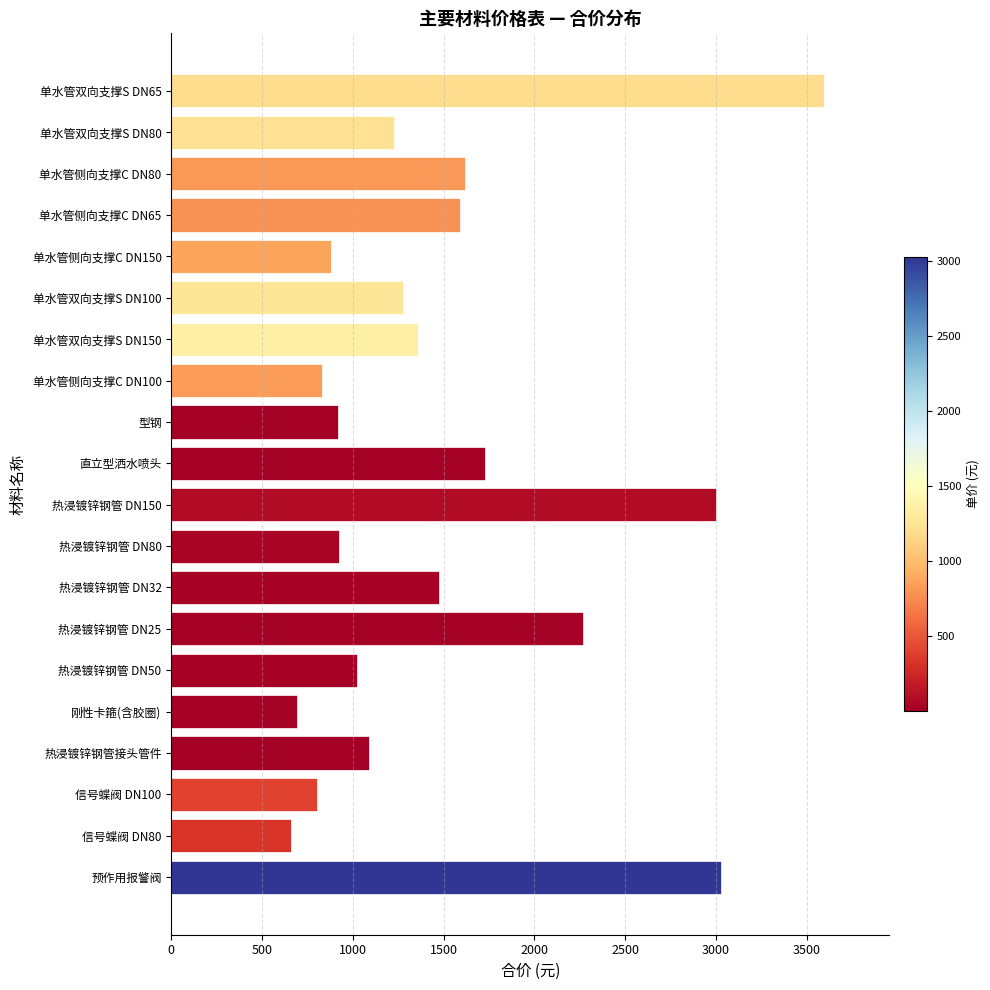

The chart shows a value of 437.9 at 信号蝶阀 DN80. True or false?

False